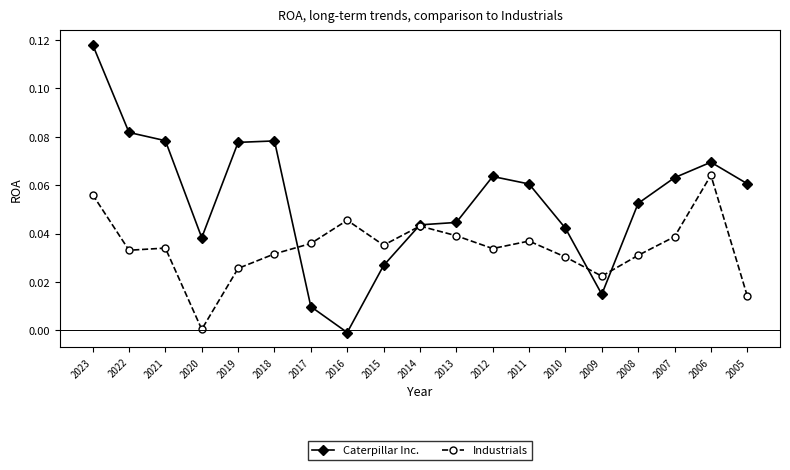

Does the chart have visible grid lines?

No